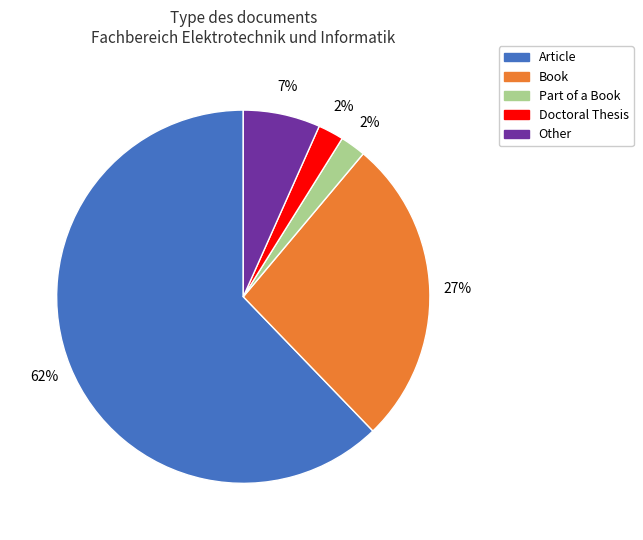

Between Part of a Book and Article, which is larger?

Article